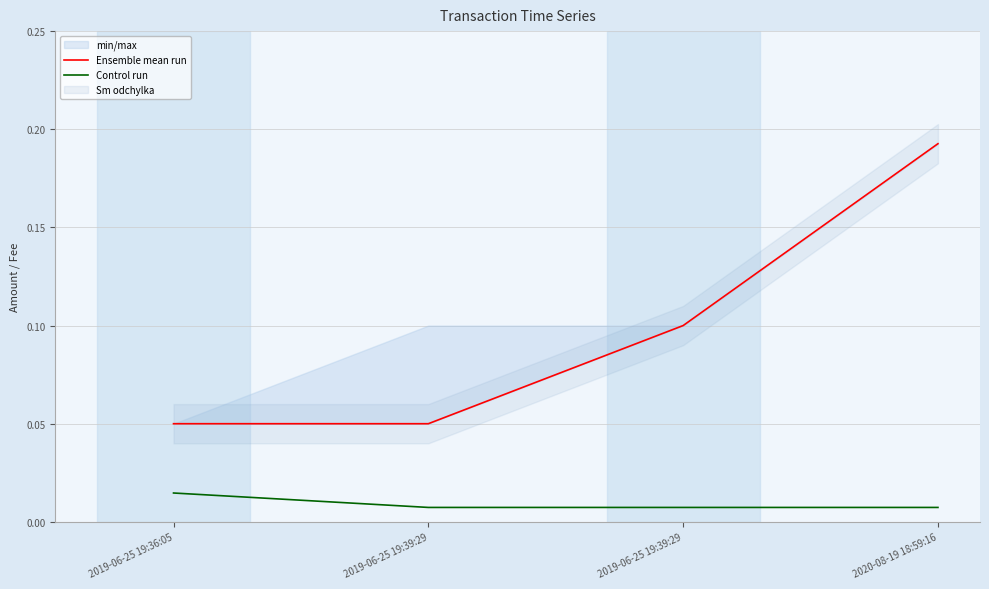

Between 2019-06-25 19:36:05 and 2019-06-25 19:39:29, which is larger?

2019-06-25 19:39:29